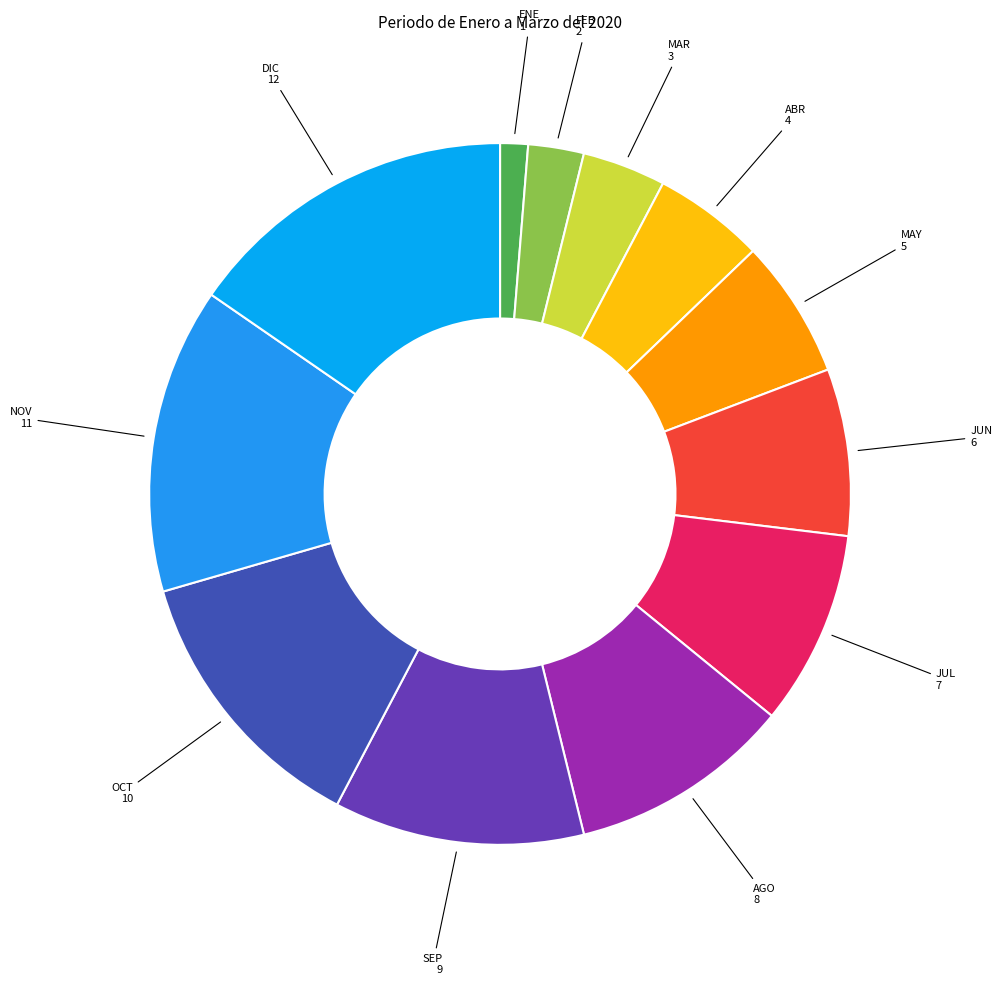

How many slices are in this pie chart?

12